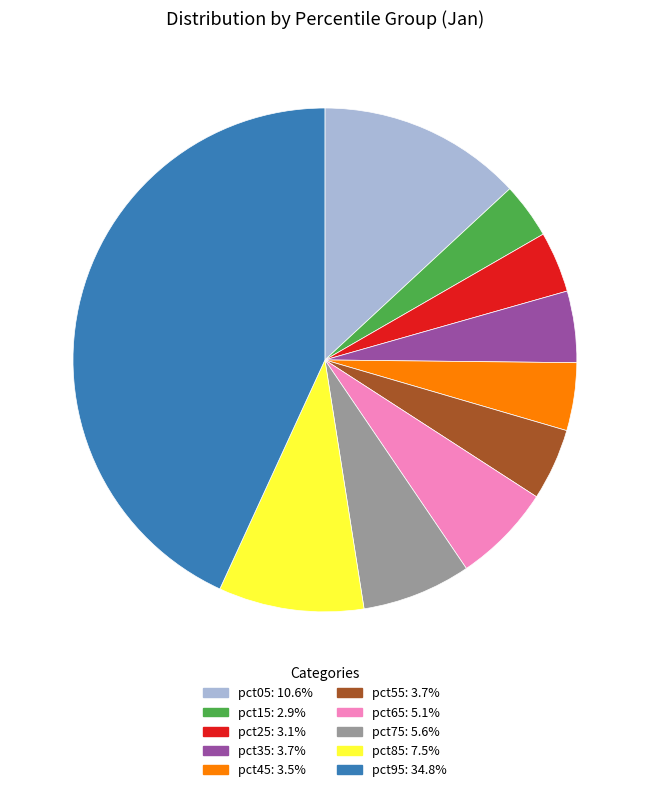

True or false: pct85 accounts for 9% of the total.

True